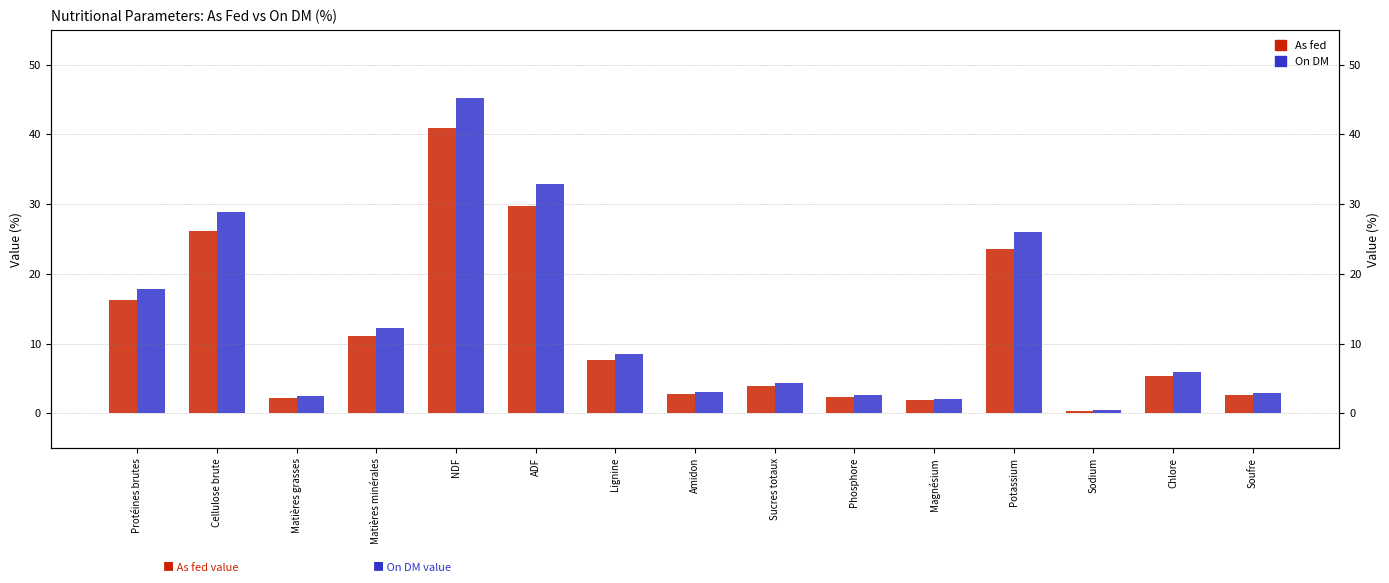

What position from the left is Lignine?

7